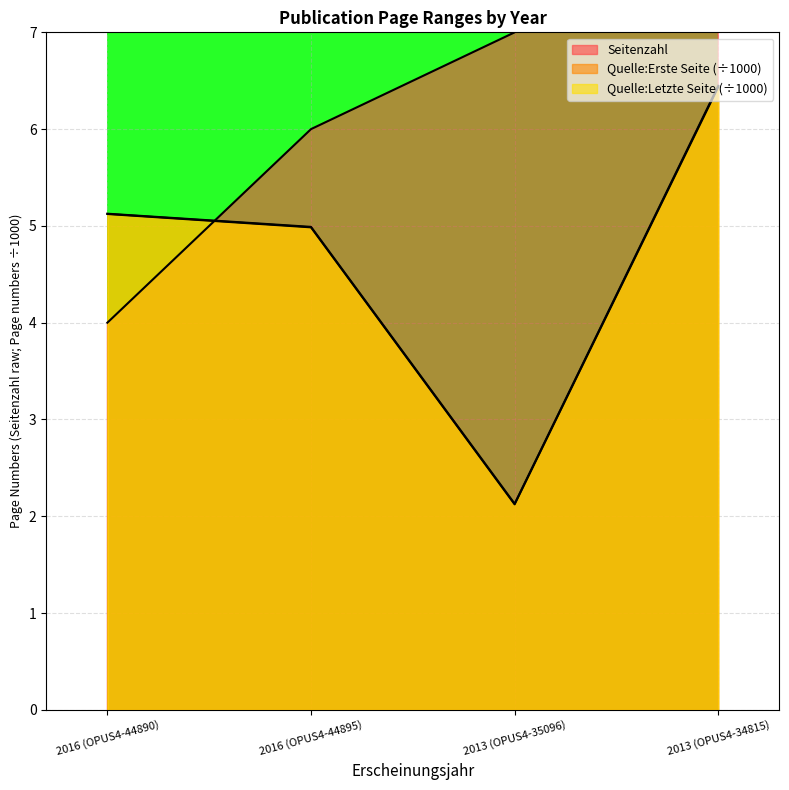

What are all the series names shown in the legend?

Seitenzahl, Quelle:Erste Seite, Quelle:Letzte Seite